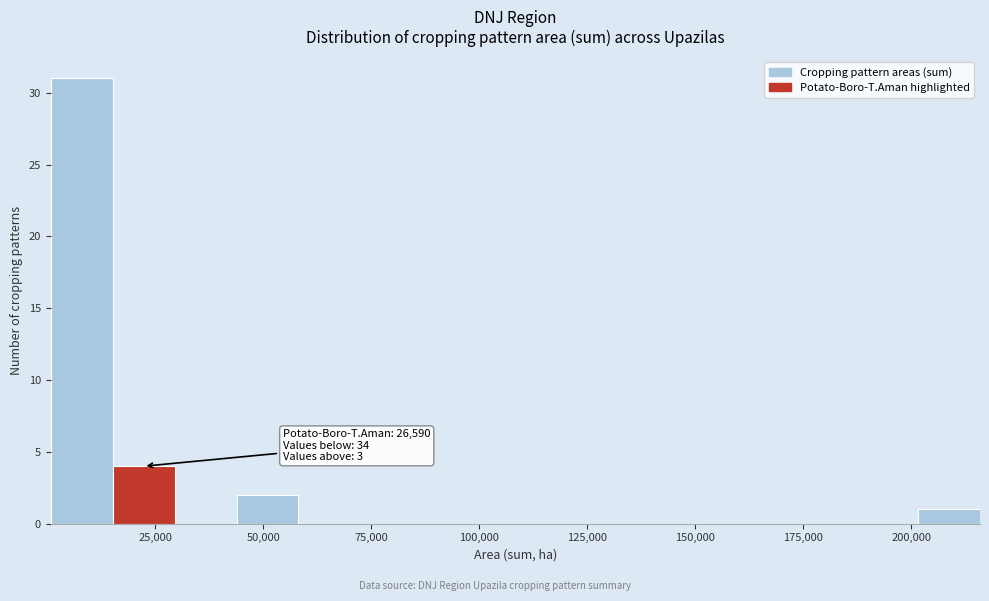

Around what value on the x-axis is the tallest bar? Give the approximate position of its centre, as read against the axis.

10000